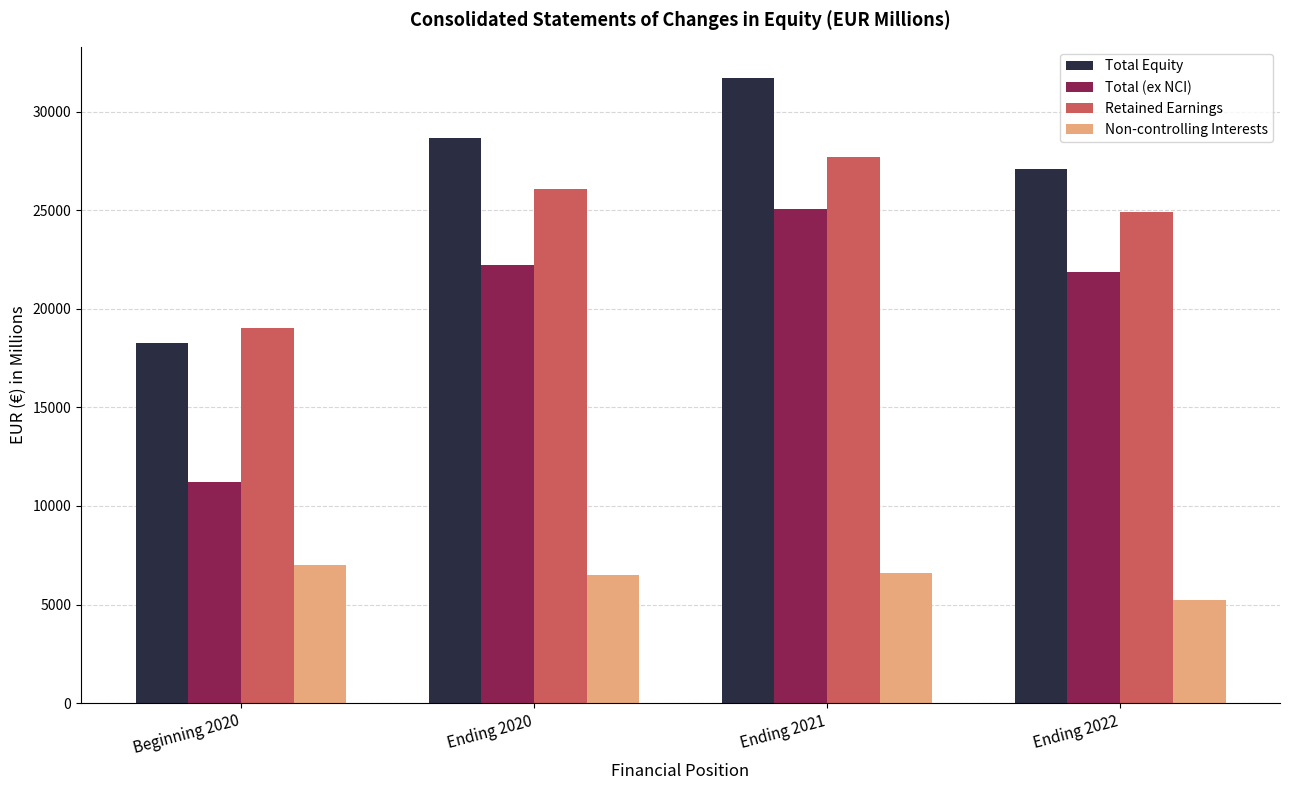

Reading left to right, extract all data points from this chart.

Total Equity: Beginning 2020=18260	Ending 2020=28684	Ending 2021=31708	Ending 2022=27096
Total (ex NCI): Beginning 2020=11235	Ending 2020=22207	Ending 2021=25088	Ending 2022=21852
Retained Earnings: Beginning 2020=19046	Ending 2020=26091	Ending 2021=27698	Ending 2022=24895
Non-controlling Interests: Beginning 2020=7025	Ending 2020=6477	Ending 2021=6620	Ending 2022=5244